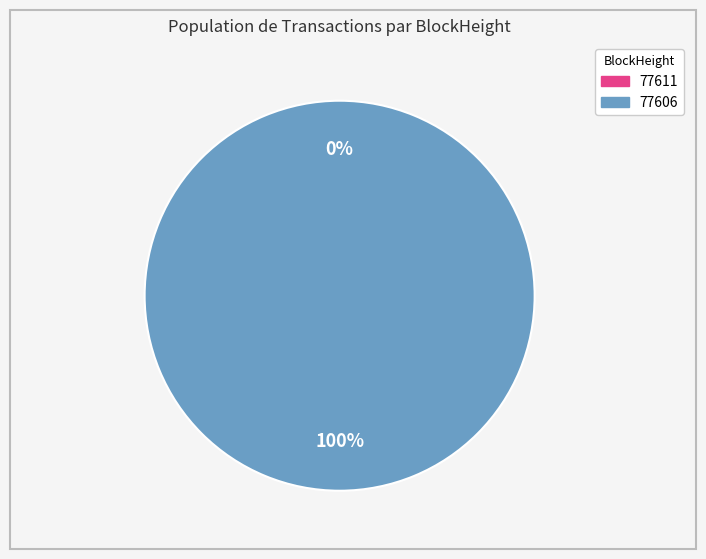

What portion of the pie excludes 77611?

100.0%